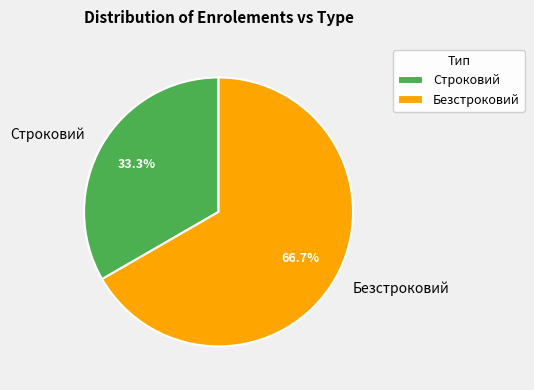

Is the sum of Безстроковий and Строковий greater than half?

Yes